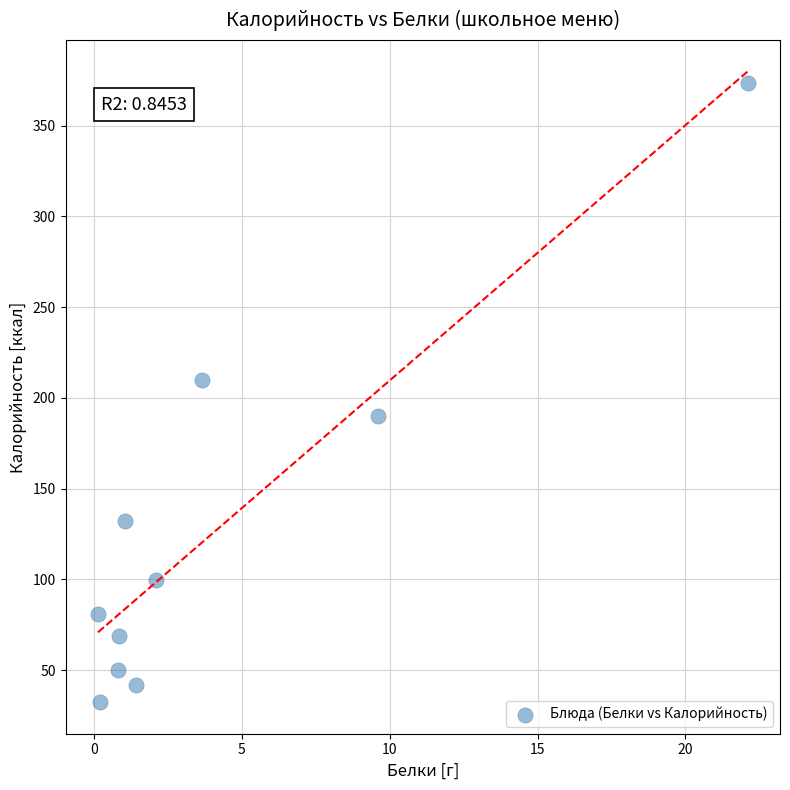

What Y value in the scatter plot is closest to 203?

209.7